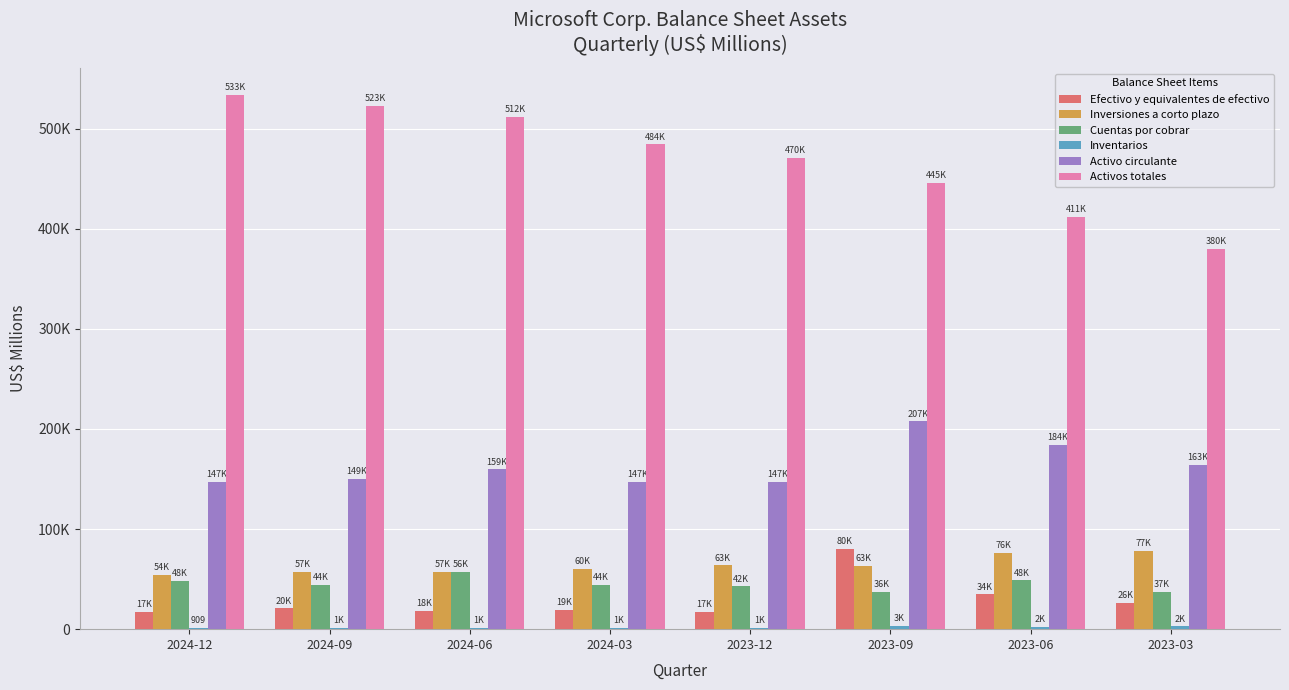

What is the value of the Activo circulante bar at the 3rd from the left?

159734